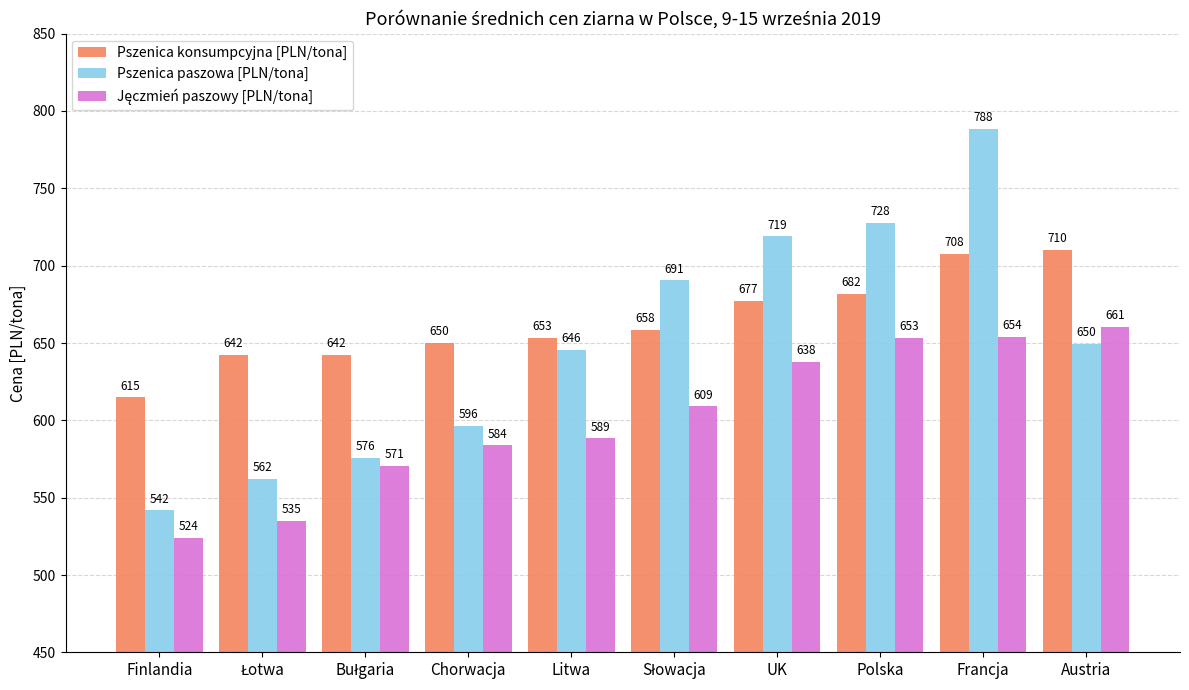

What is the maximum value shown in the chart?

788.3